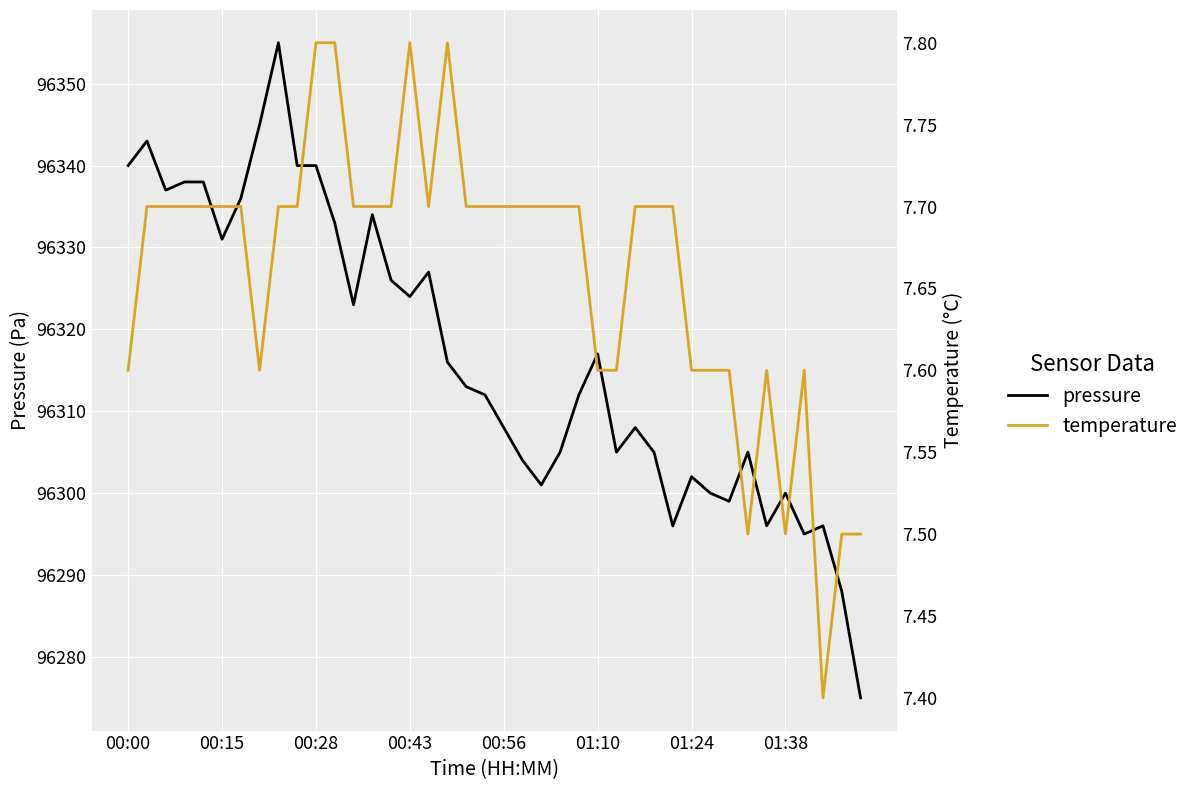

Which series has the widest spread of values?

pressure